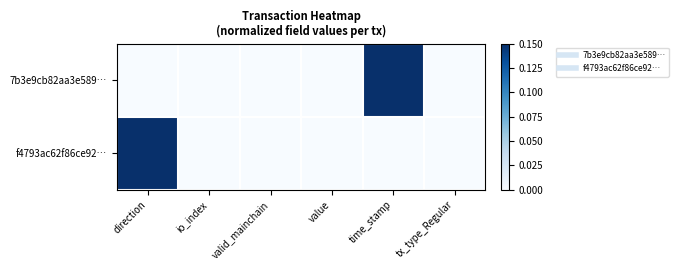

What is the maximum value shown in the chart?

1